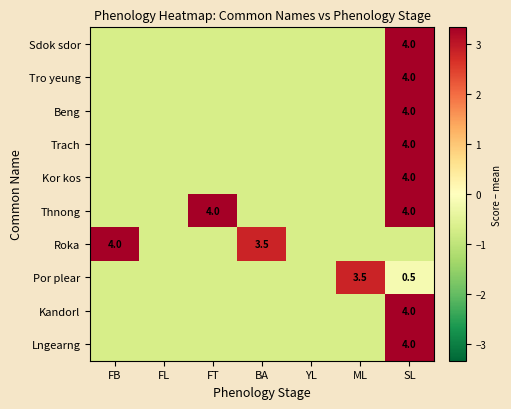

List the series in order of their peak value, highest first.

Sdok sdor, Tro yeung, Beng, Trach, Kor kos, Thnong, Roka, Kandorl, Lngearng, Por plear